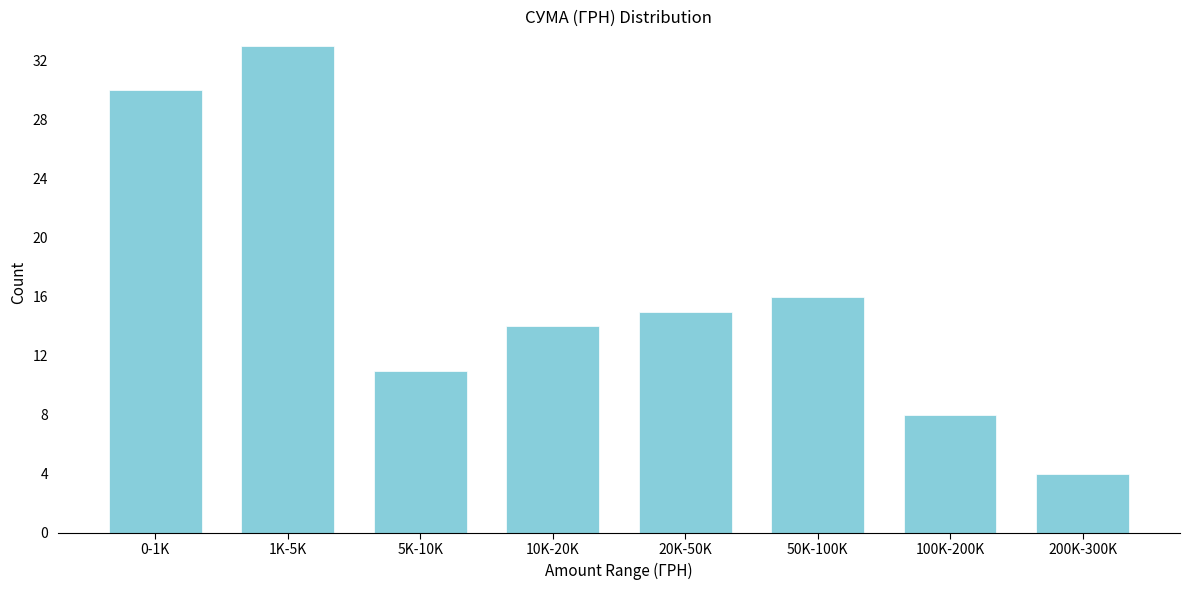

Reading left to right, extract all data points from this chart.

30	33	11	14	15	16	8	4